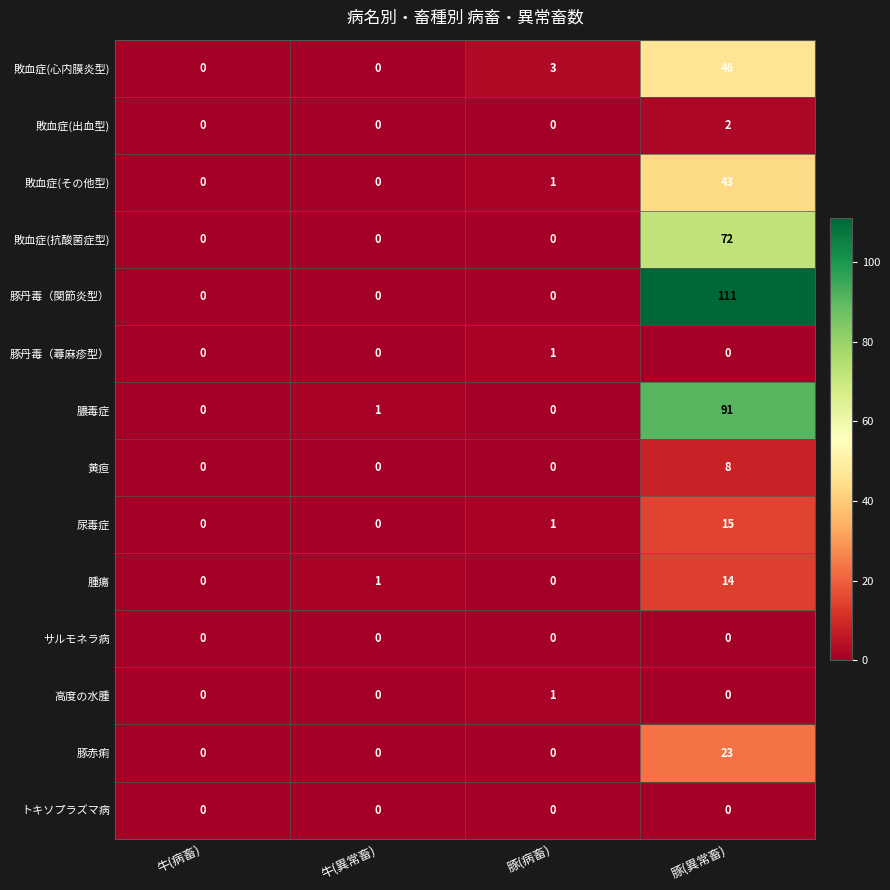

At which label does 膿毒症 reach its peak?

豚(異常畜)